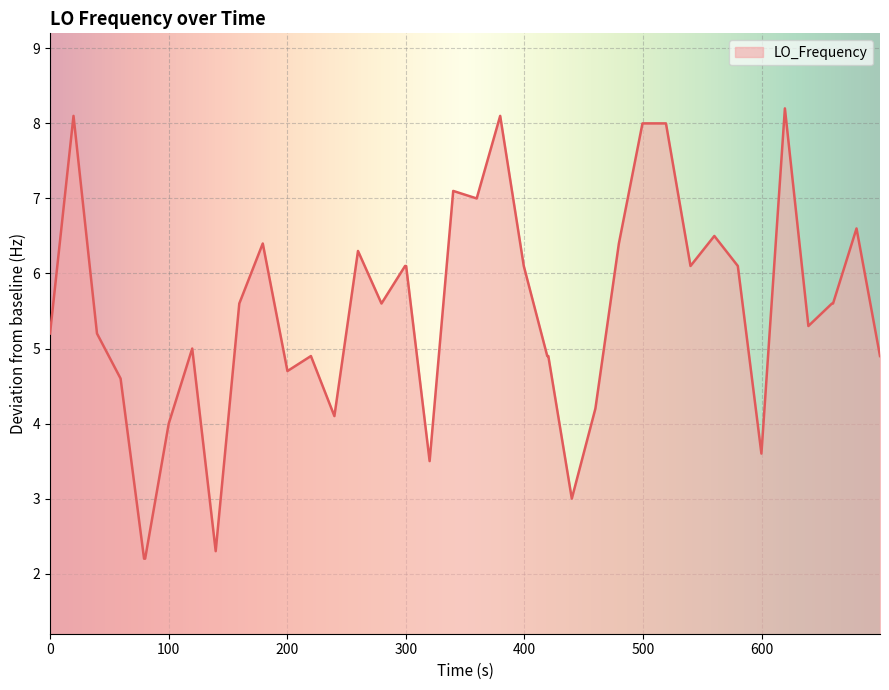

What is the difference between the maximum and minimum values?

6.0